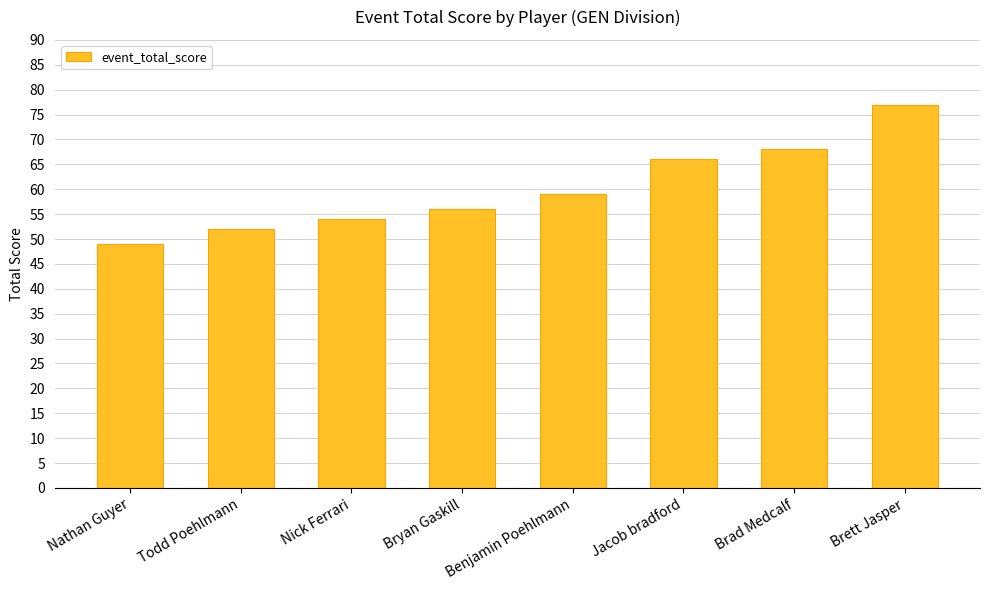

How many data points does each series have?

8